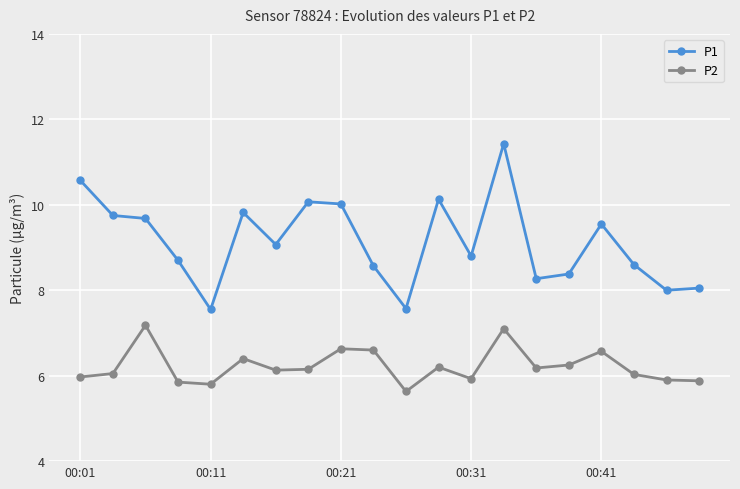

What is the value of the P1 point at the 17th from the left?

9.6